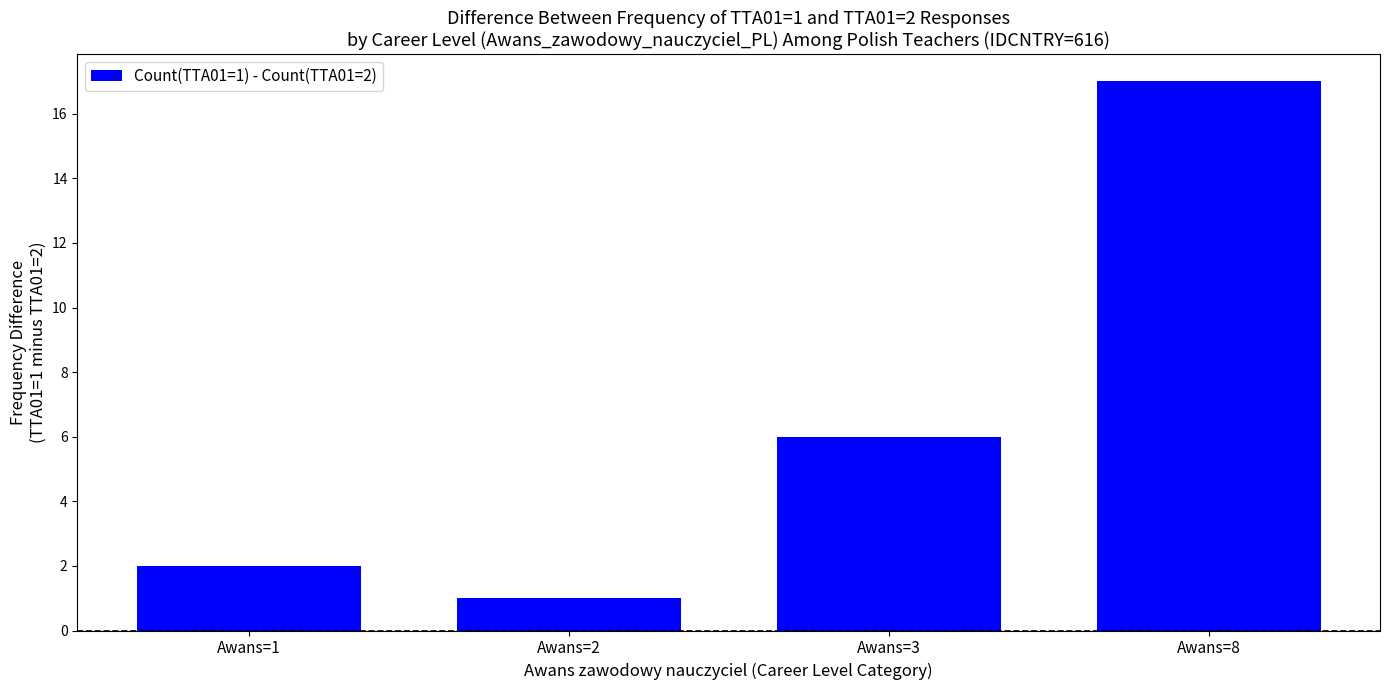

Reading right to left, transcribe all the data shown in this chart.

17	6	1	2